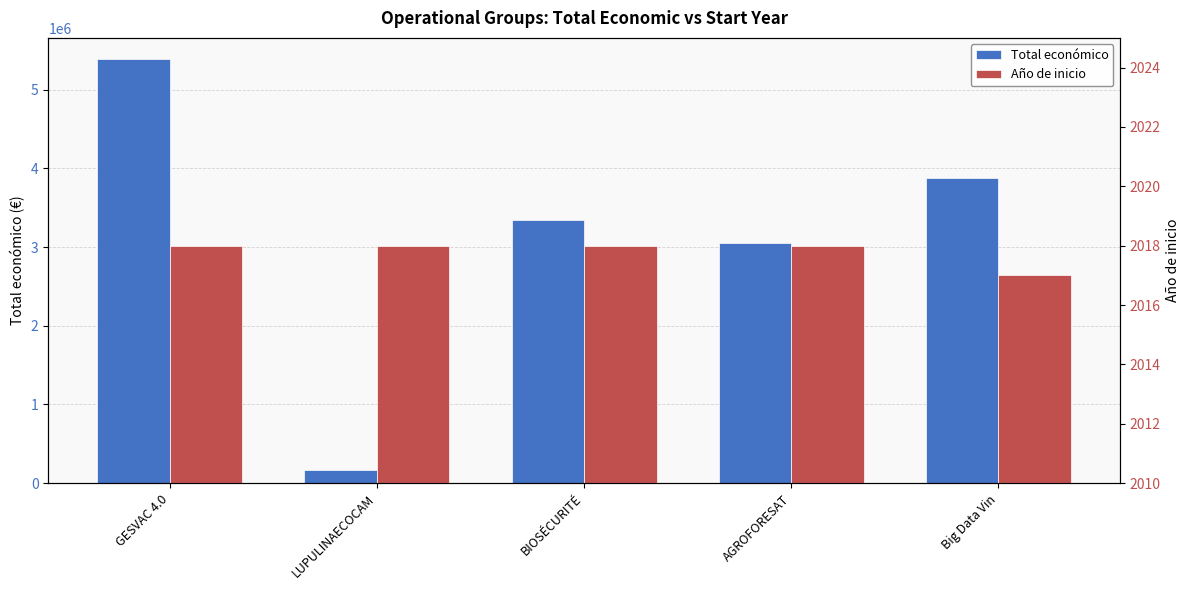

Rank the series at Big Data Vin from lowest to highest value.

Año de inicio, Total económico